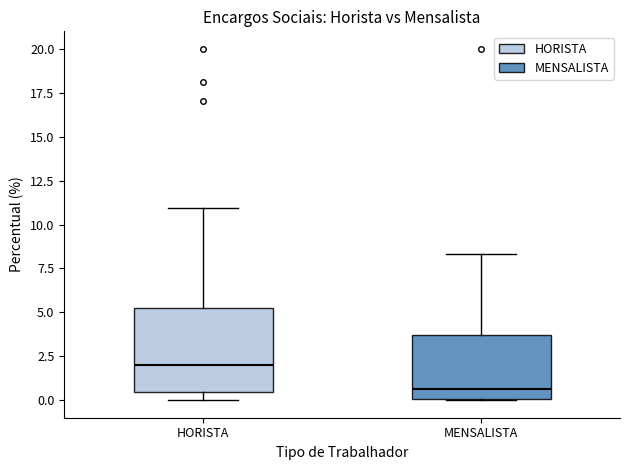

Reading left to right, transcribe this box plot: for each box, give where its median line is, the range the box spans, and where its two whiskers end, as read against the y-axis. The values are not printed on the chart, so give them approximately, as read against the axis.

HORISTA: median 2.0, box 0.5 to 5.5, whiskers 0.0 to 11.0
MENSALISTA: median 0.5, box 0.0 to 3.5, whiskers 0.0 to 8.5